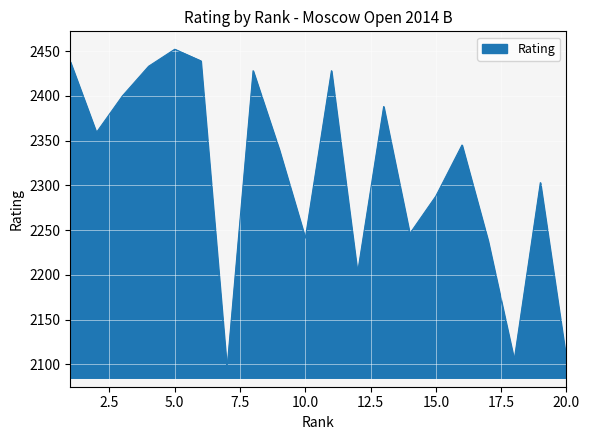

What is the minimum value shown in the chart?

2095